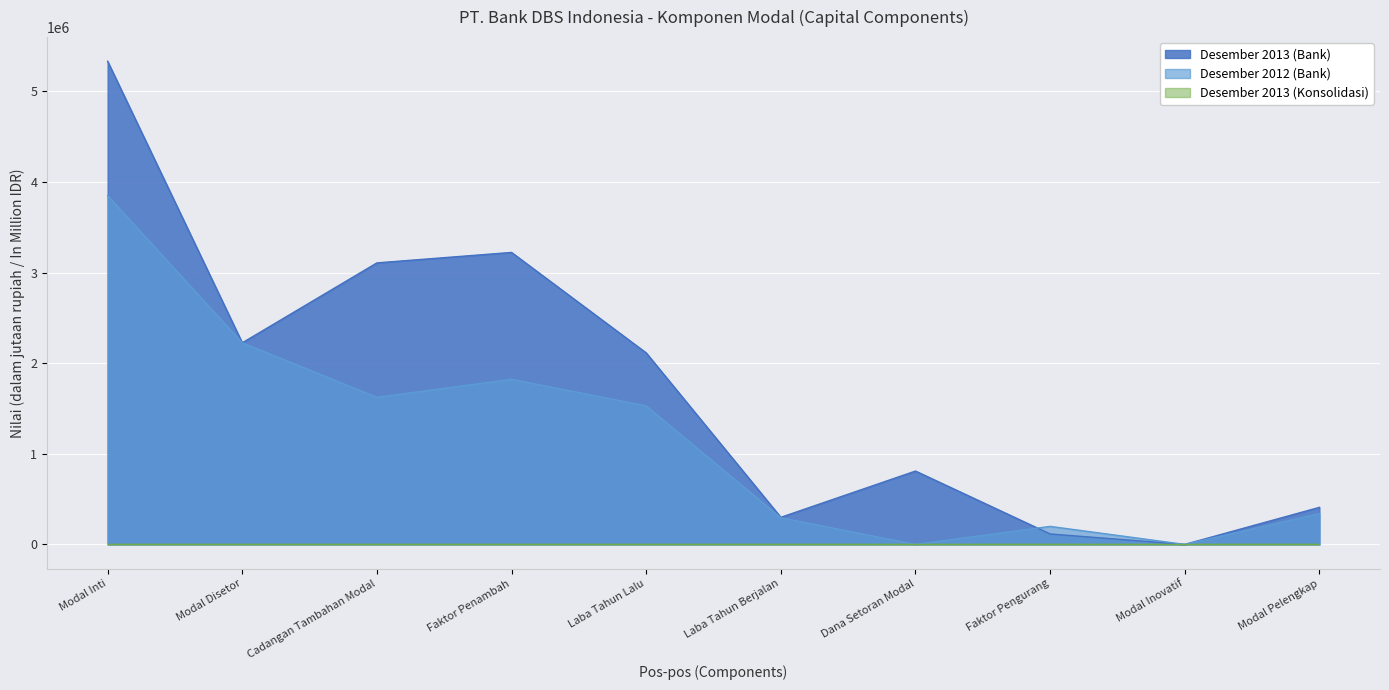

What is the maximum value shown in the chart?

5332170